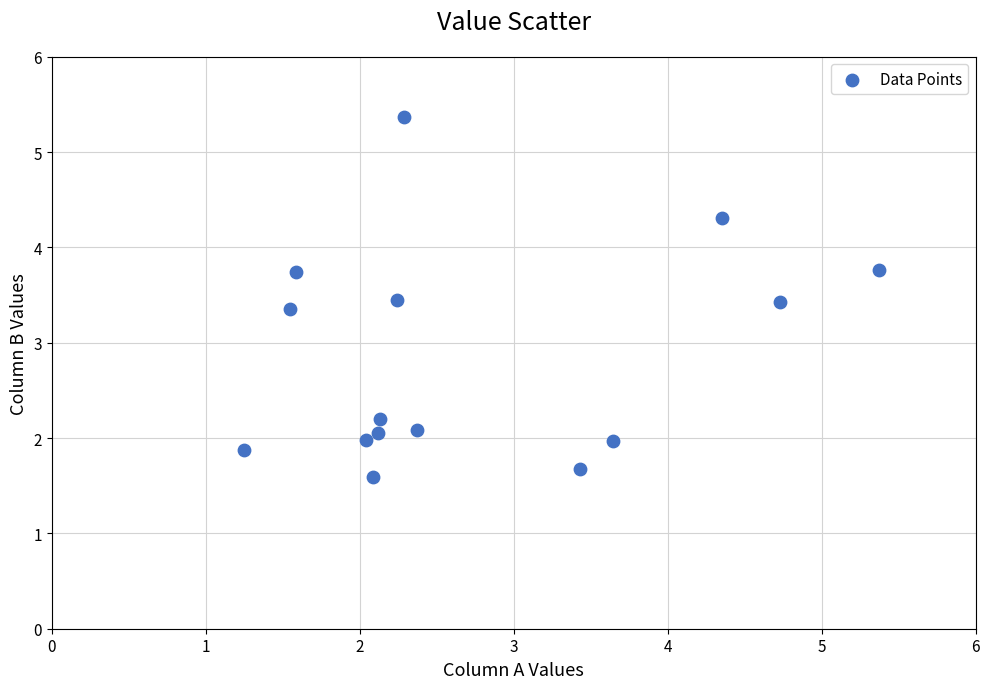

What is the range of Y values (max minus min)?

3.8